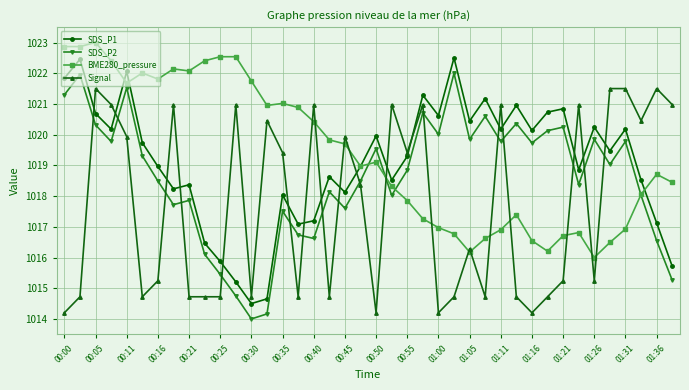

What is the value of the Signal point at the 13th from the left?

1014.7